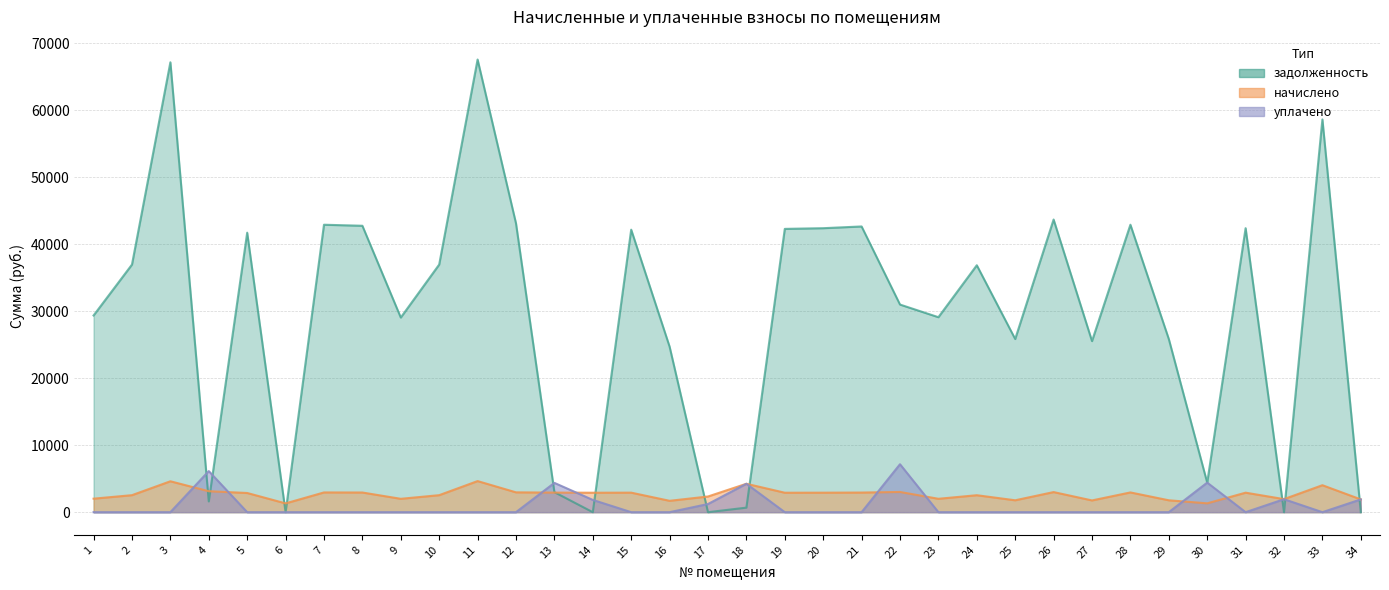

How many intersections are there between начислено and задолженность?

11